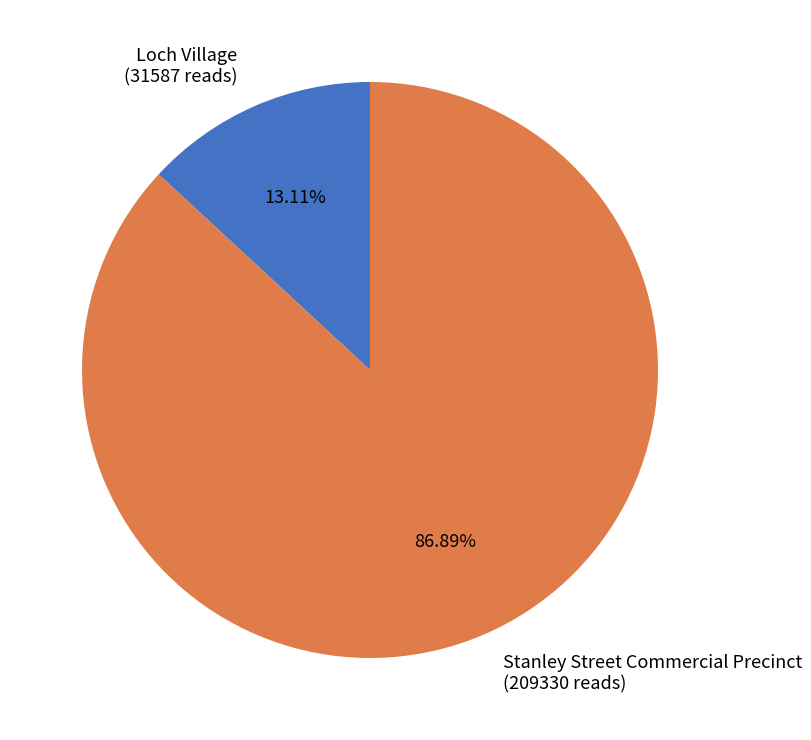

How many slices are in this pie chart?

2